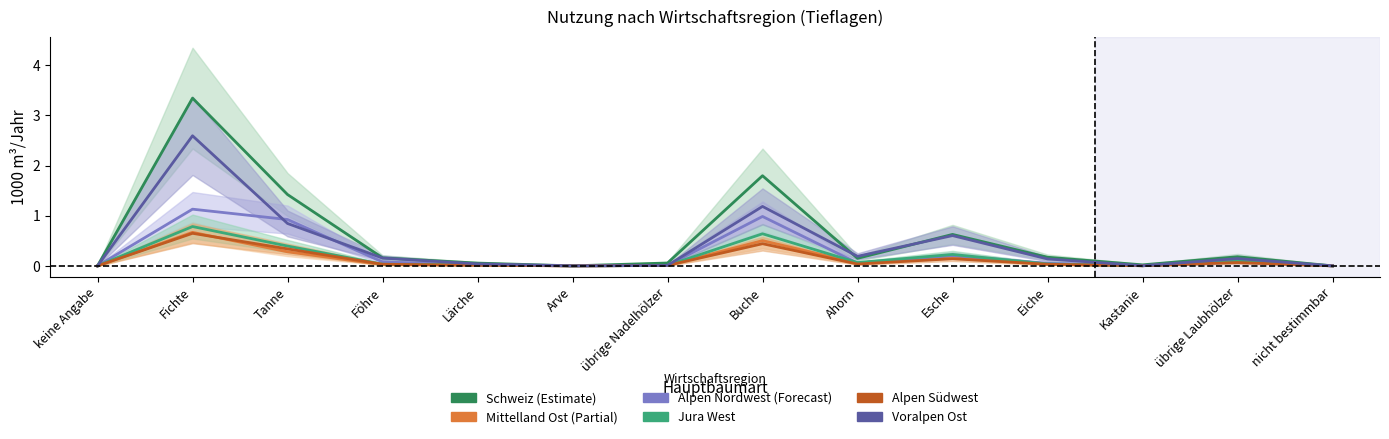

At which category is the sum across all series the highest?

Fichte